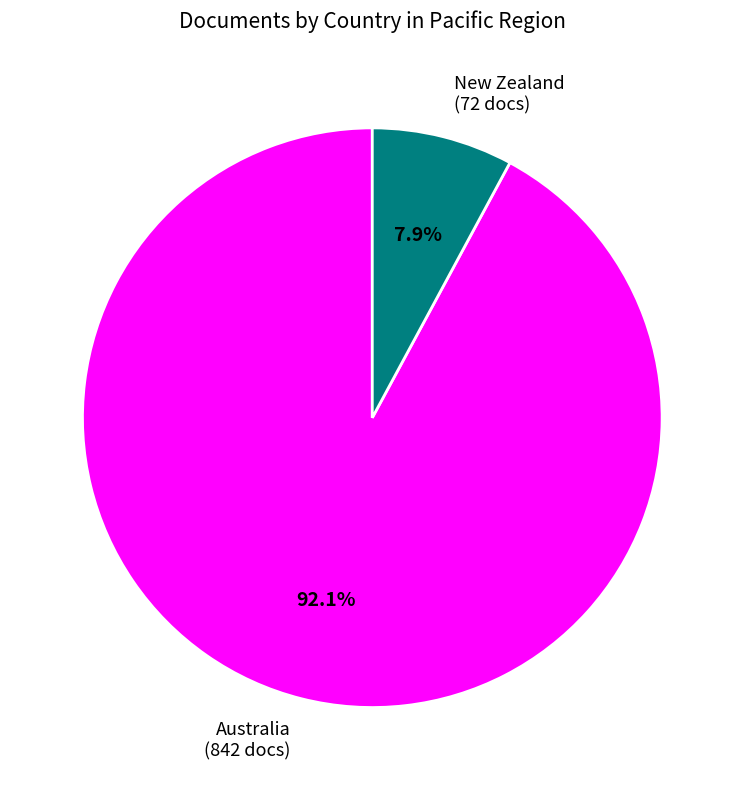

To the nearest percent, what portion does New Zealand represent?

8%